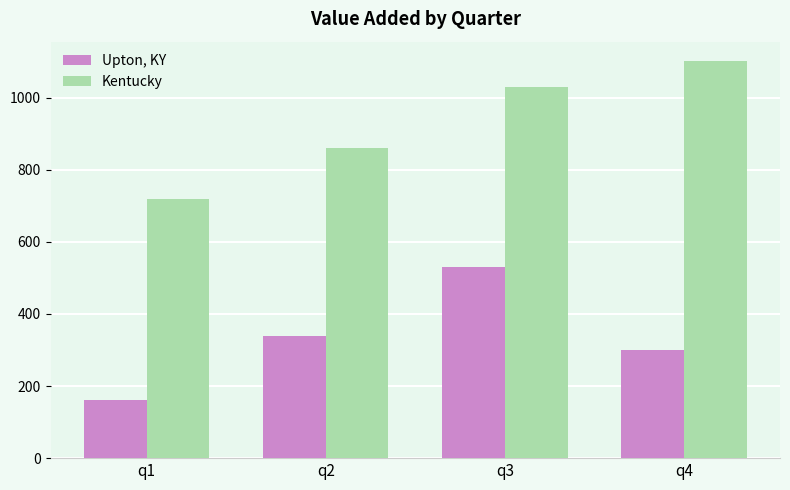

What are all the series names shown in the legend?

Upton, KY, Kentucky